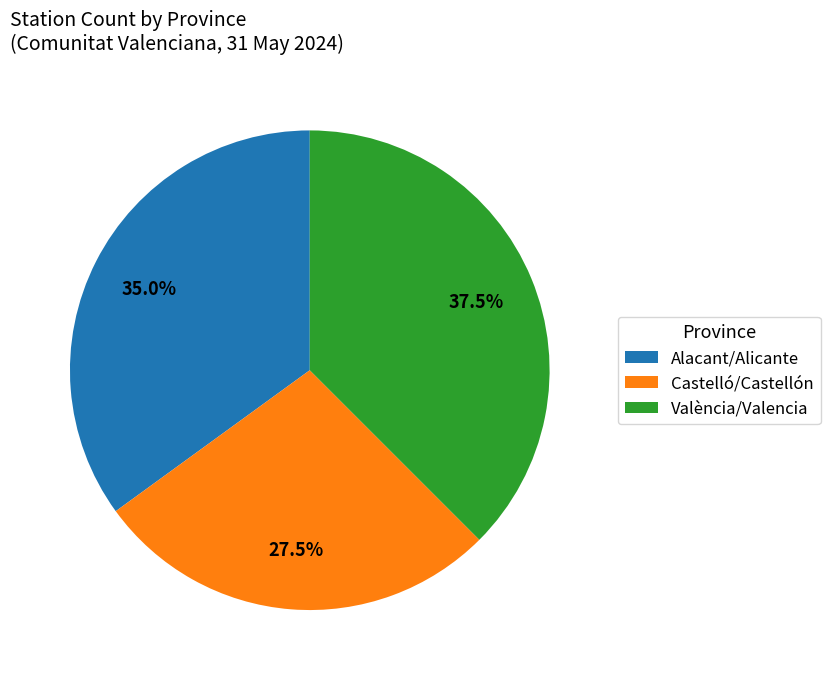

Count the number of slices in the pie.

3